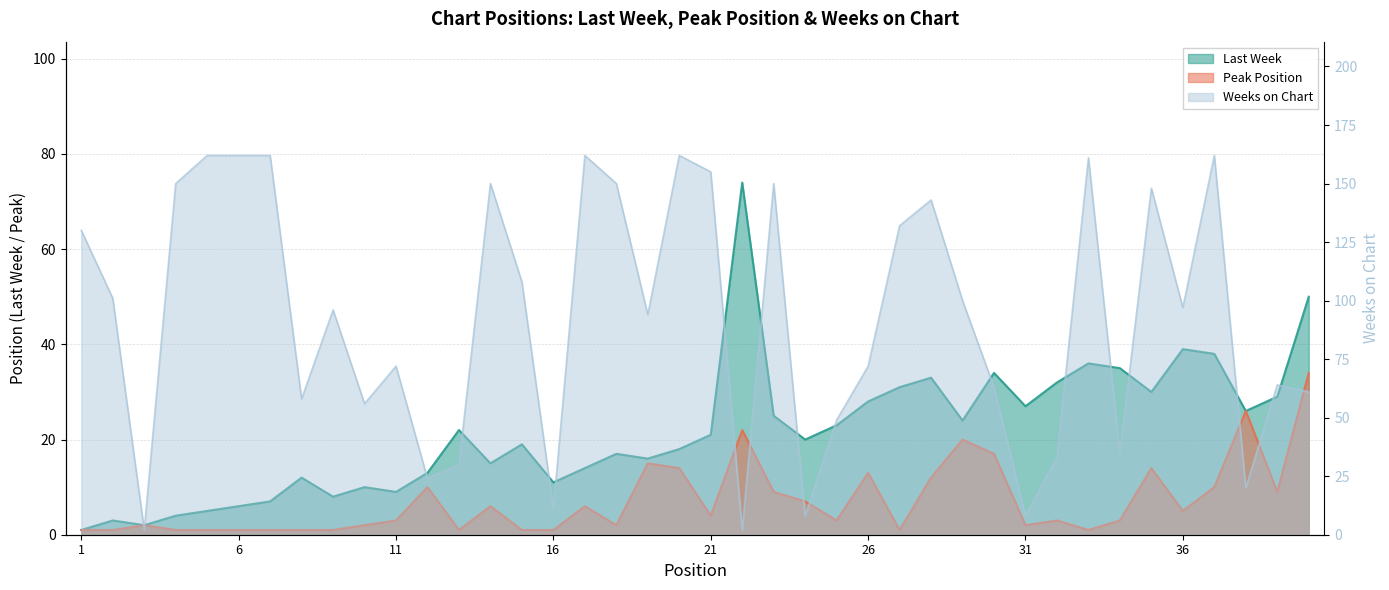

Is it true that Last Week equals 23 at 36?

False